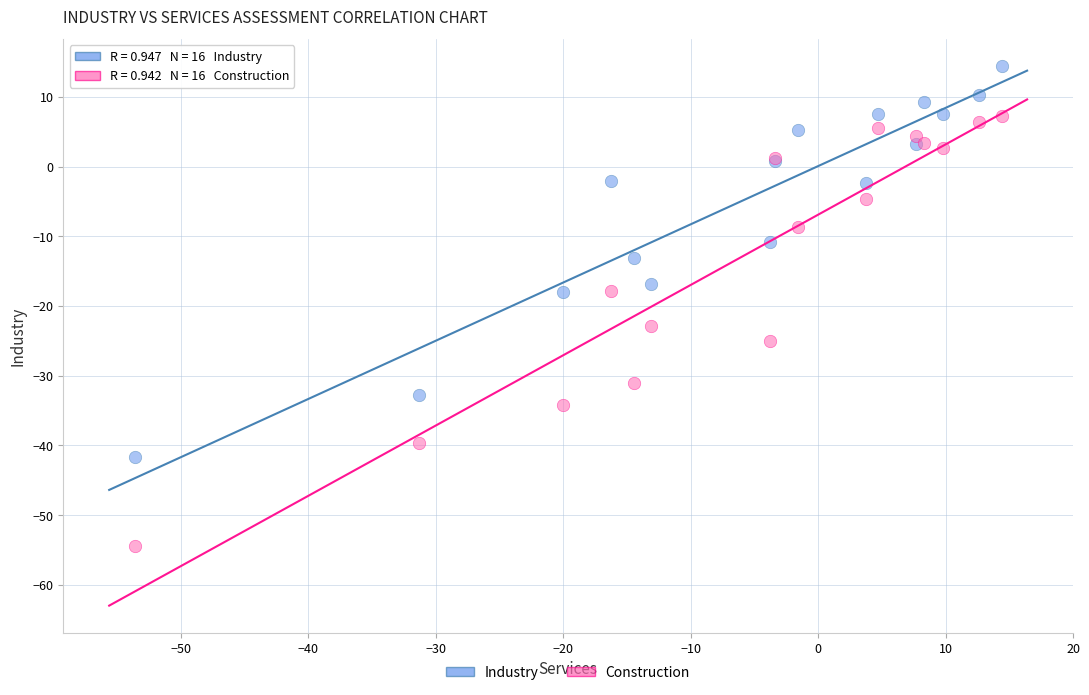

Which series contains the highest Y value?

Industry